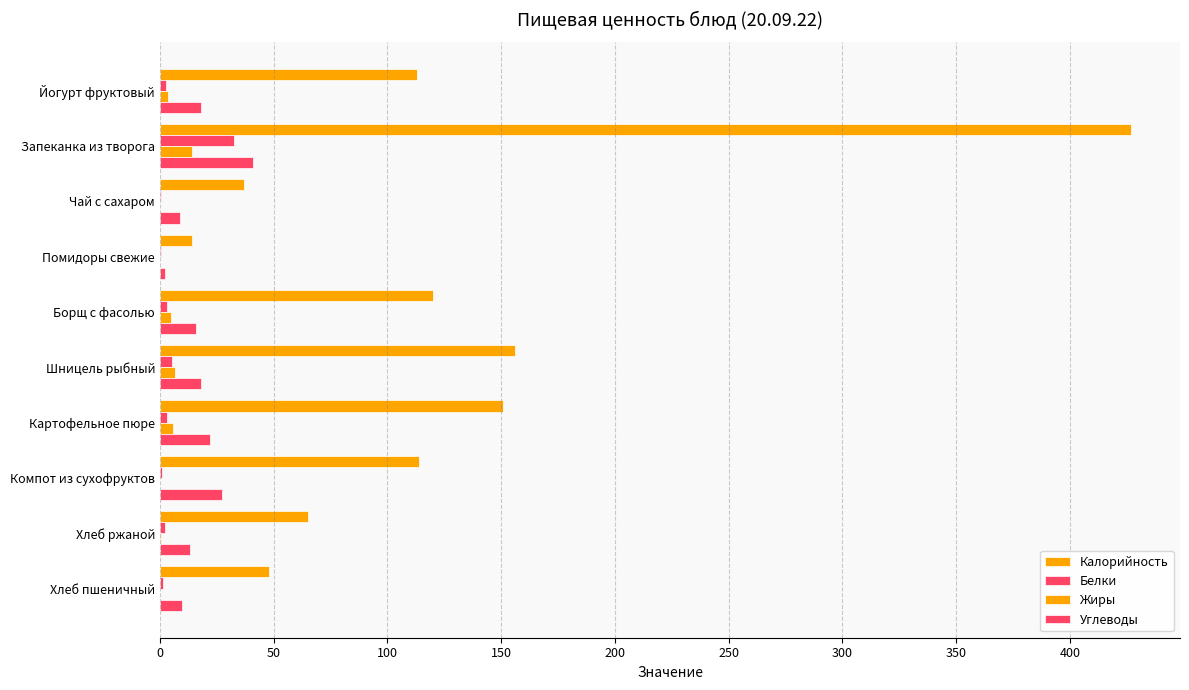

What is the difference between the maximum and minimum values in the Углеводы series?

38.5